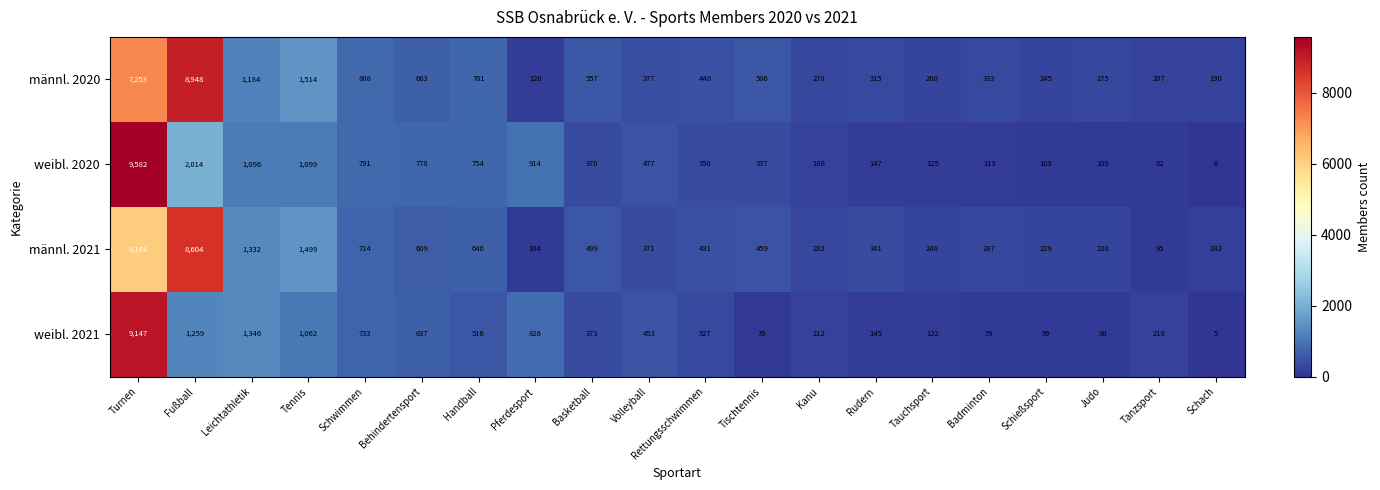

The value of männl. 2020 at Tischtennis is 311. True or false?

False